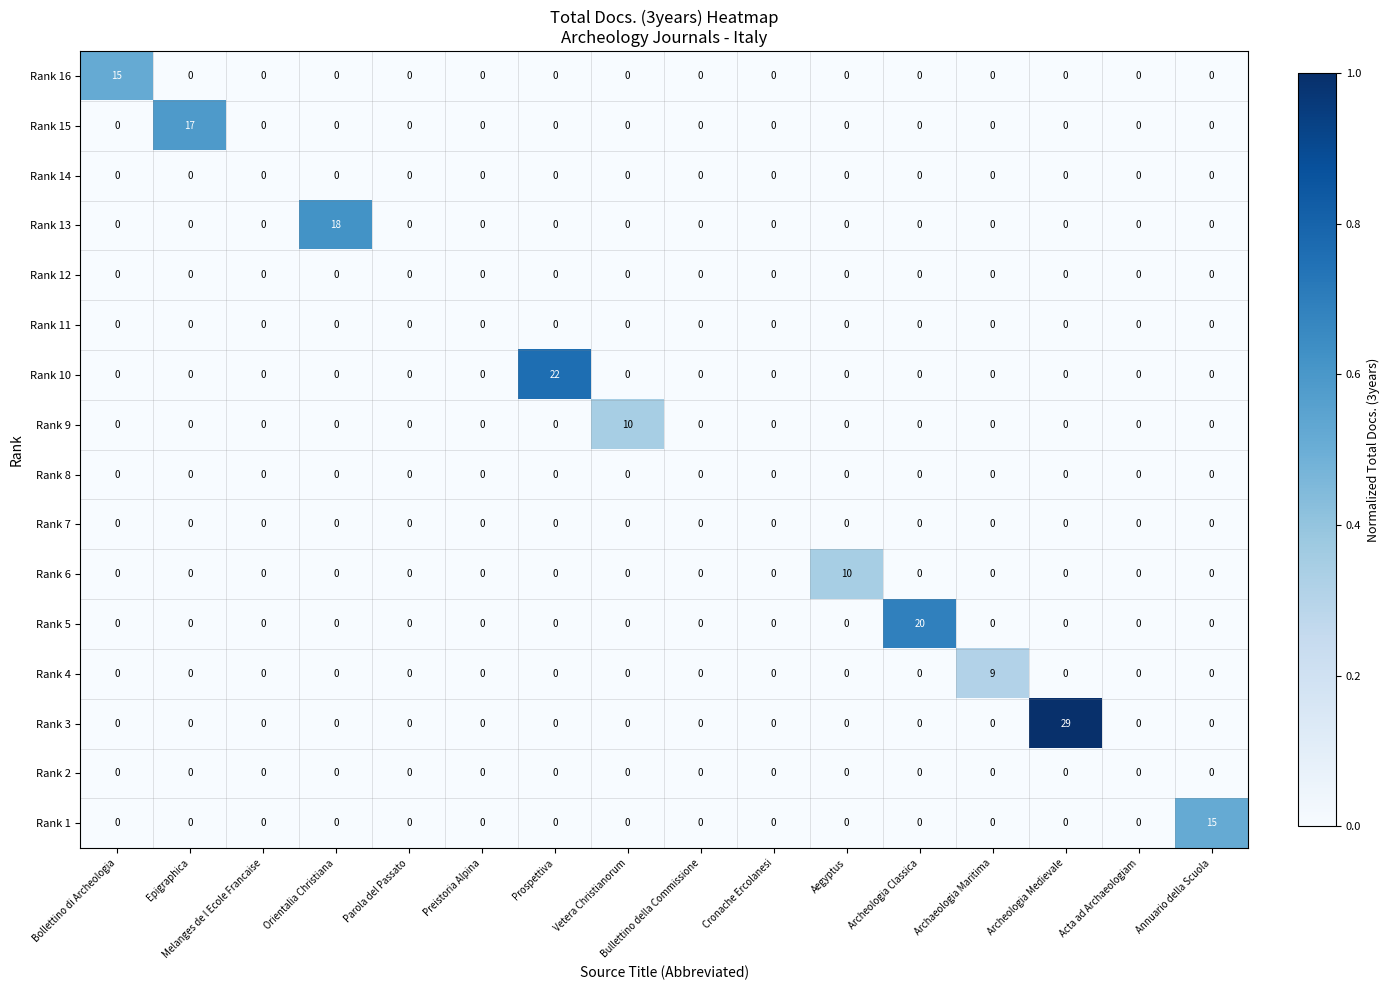

Which series has the largest total across all categories?

Rank 3